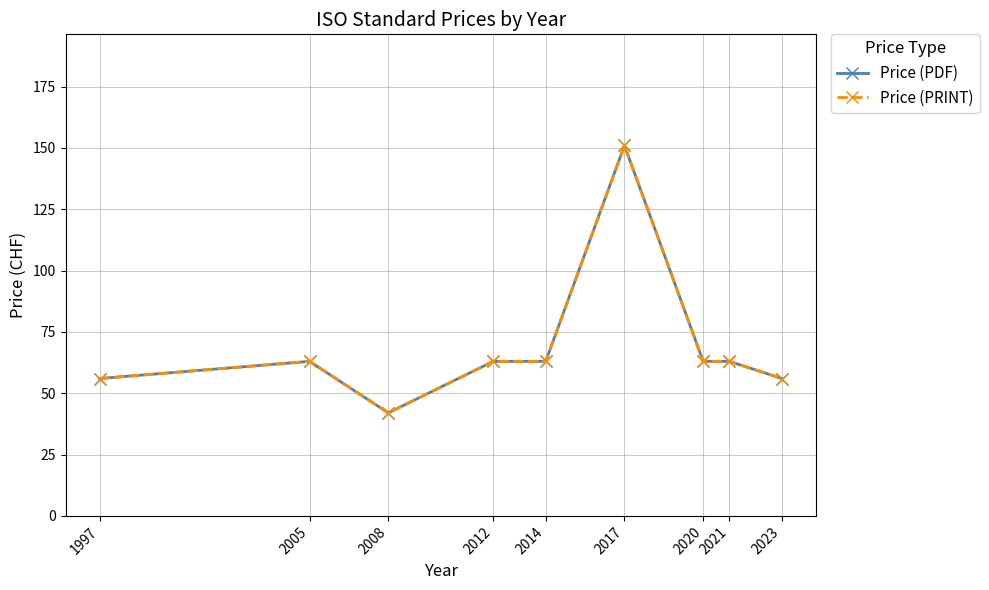

True or false: Price (PDF) and Price (PRINT) cross at least once.

False